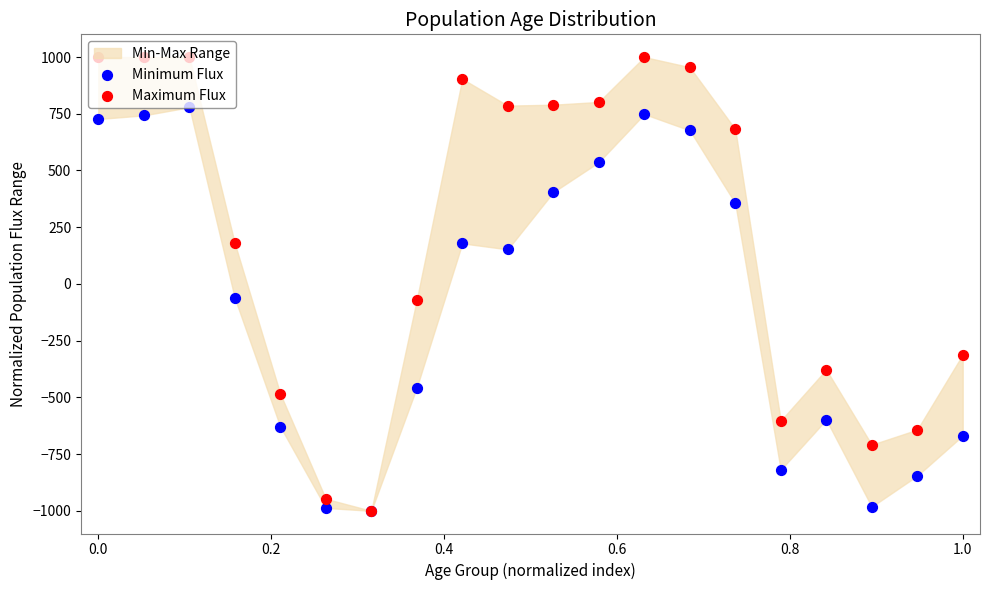

At how many categories does at least one series exceed 407?

10